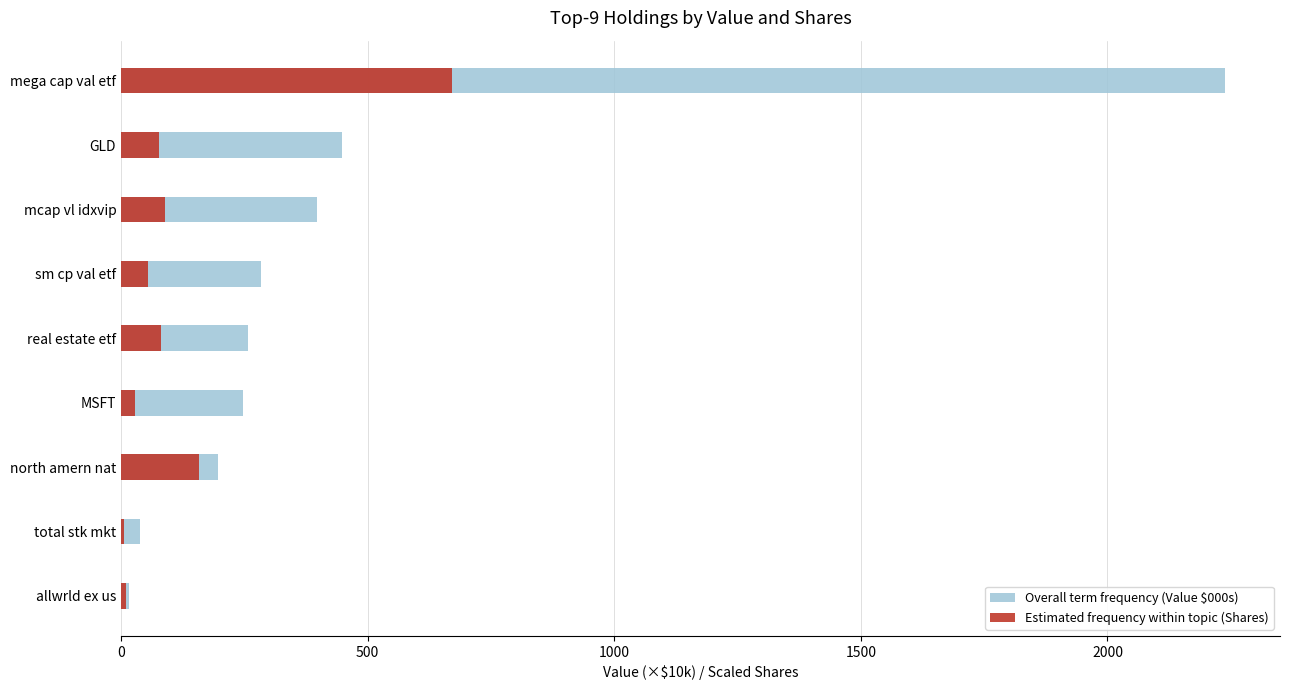

Reading left to right, what are all the values shown in this chart?

Overall term frequency (Value $000s): 2238.0	447.4	396.7	283.9	256.6	247.8	195.9	38.7	16.6
Estimated frequency within topic (Shares): 671.4	76.6	88.4	54.7	81.3	27.8	157.1	5.9	9.6